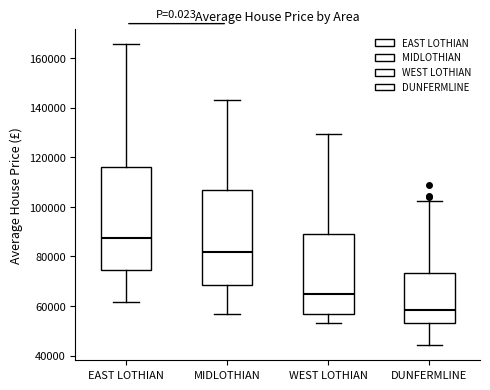

Where is the upper edge of the box for MIDLOTHIAN on the y-axis? The values are not printed on the chart, so give them approximately, as read against the axis.

106000